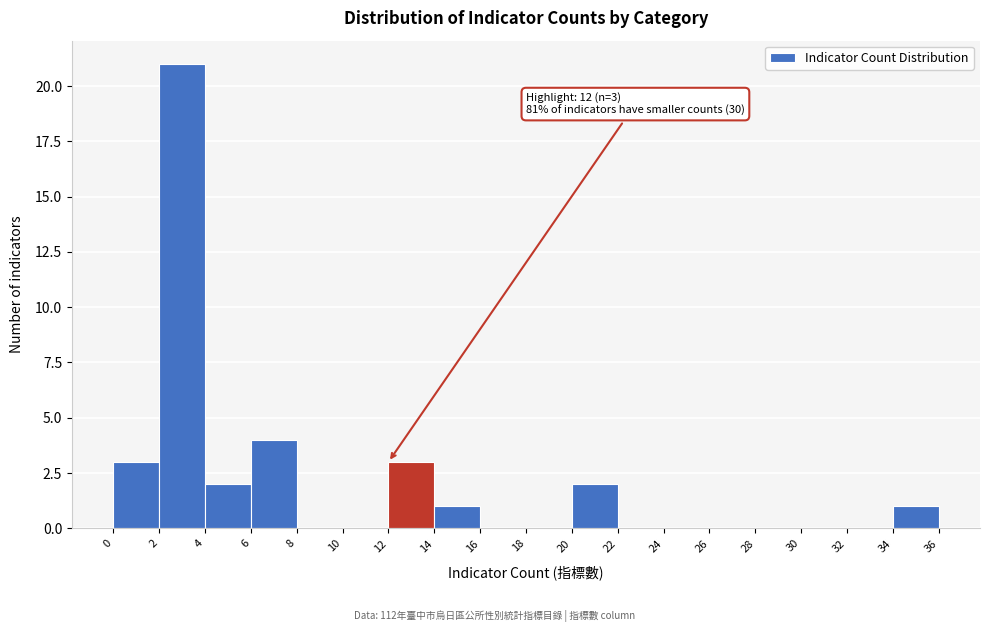

Over which range of the x-axis is the bar tallest?

2 to 4